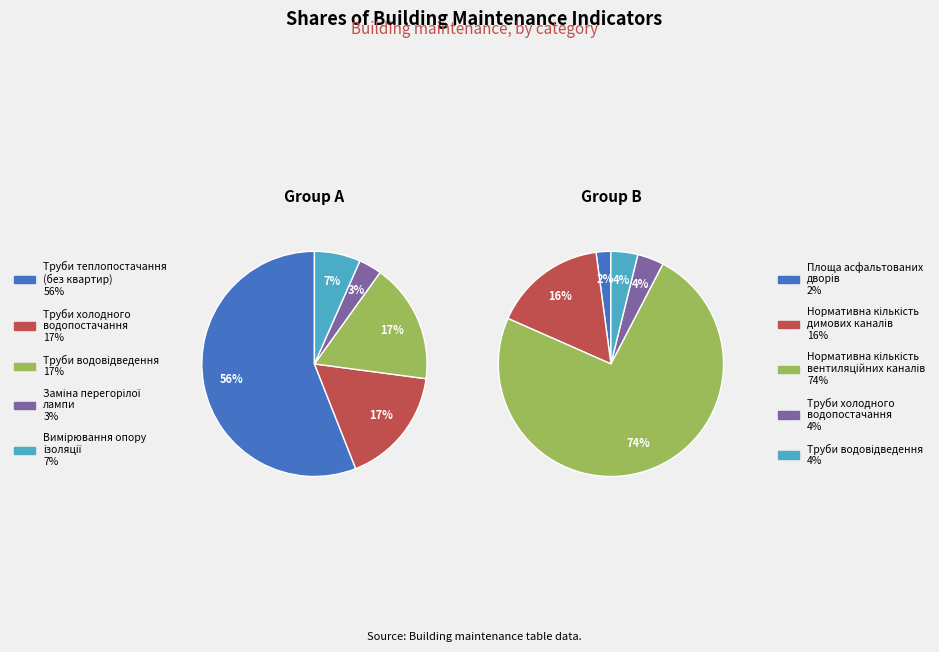

What percentage is NOT represented by Труби водовідведення?

96.6%